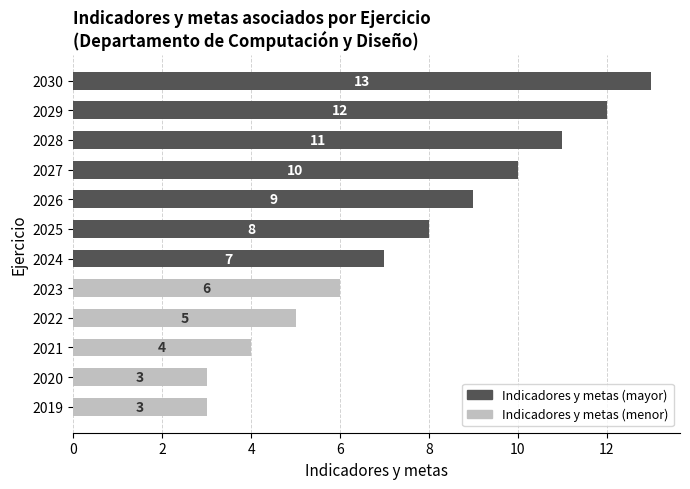

Count the values in the range 5 to 11.

7